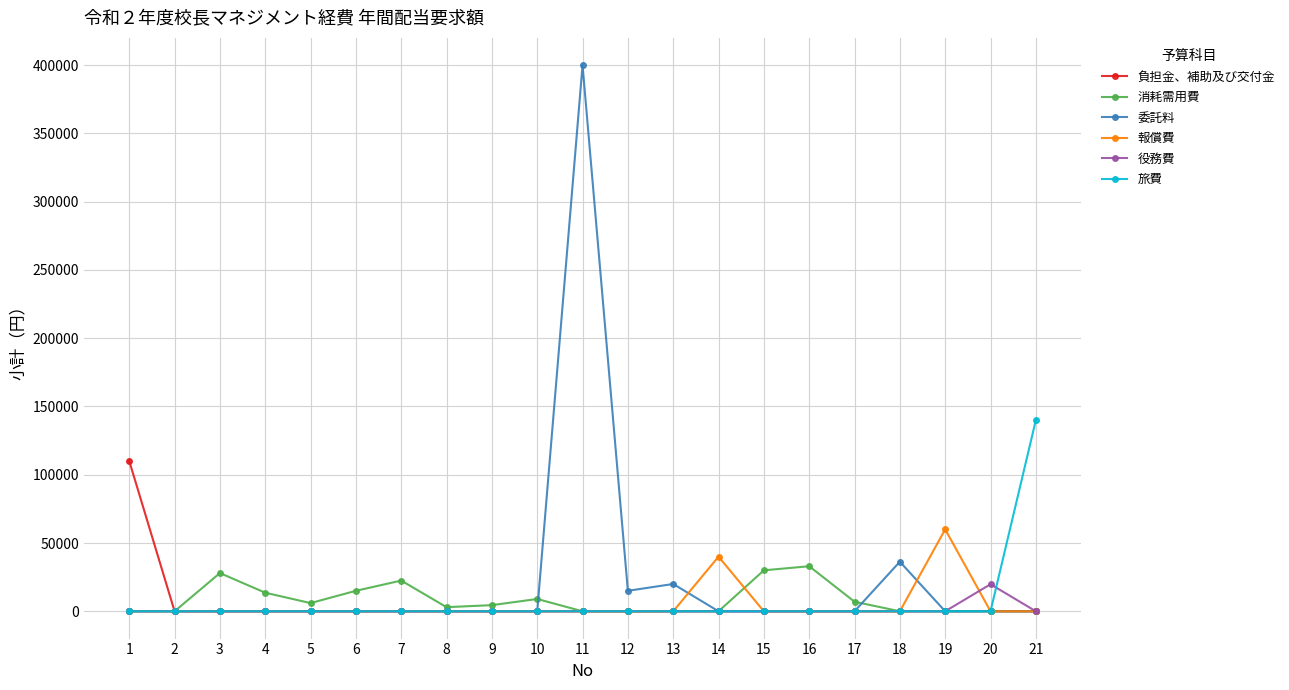

How many values in the 消耗需用費 series are below 3000?

10